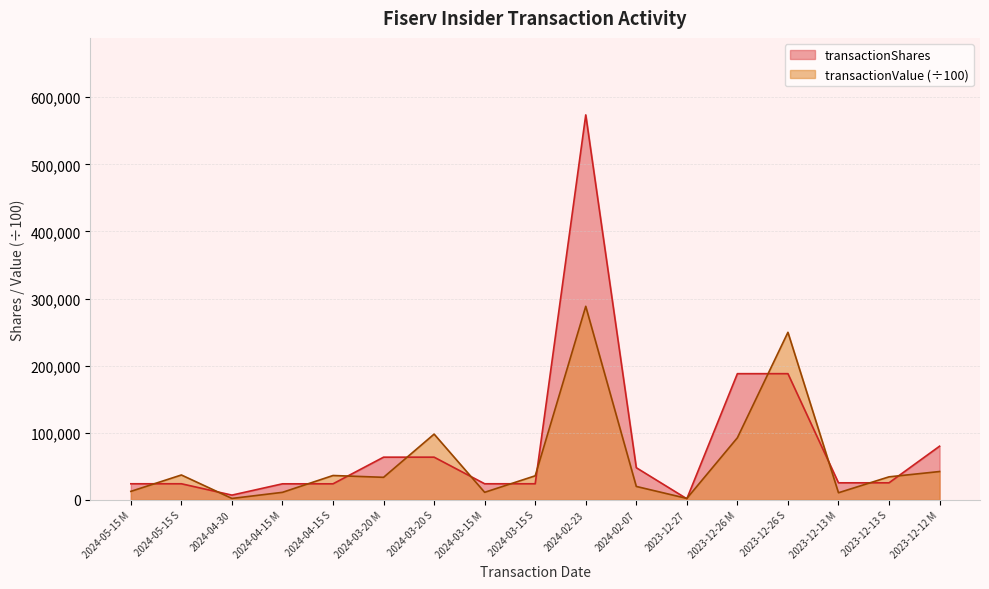

What is the total value across all series at 2023-12-13 S?

59758.2